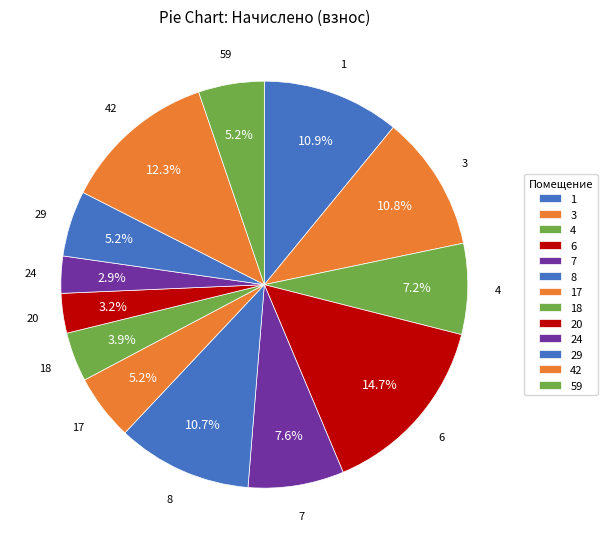

How many segments does this pie chart have?

13